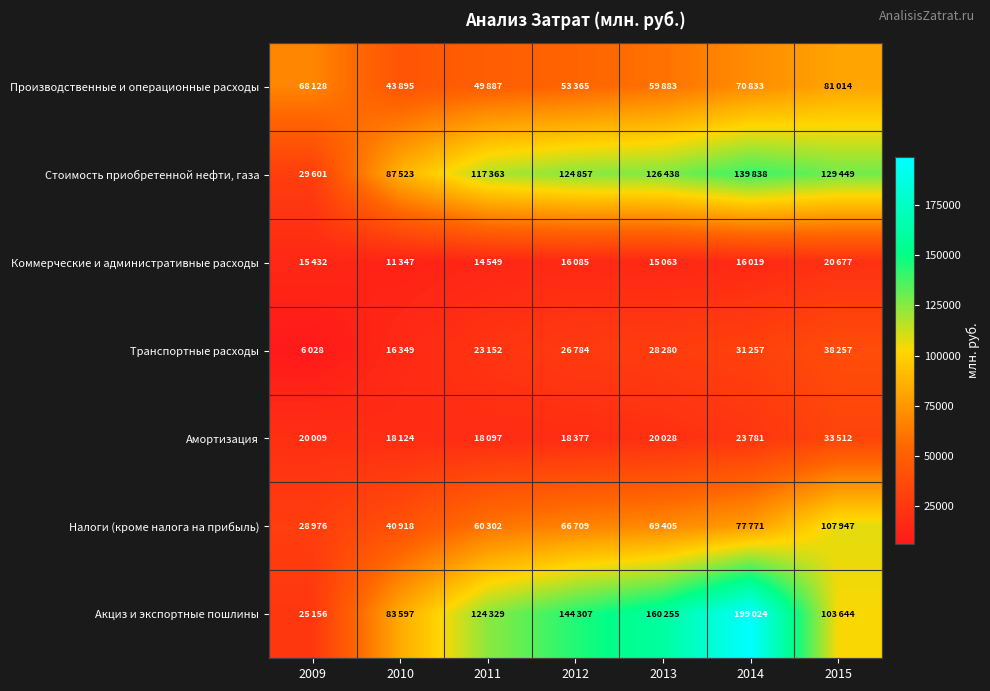

Reading left to right, extract all data points from this chart.

Производственные и операционные расходы: 2009=68128	2010=43895	2011=49887	2012=53365	2013=59883	2014=70833	2015=81014
Стоимость приобретенной нефти, газа: 2009=29601	2010=87523	2011=117363	2012=124857	2013=126438	2014=139838	2015=129449
Коммерческие и административные расходы: 2009=15432	2010=11347	2011=14549	2012=16085	2013=15063	2014=16019	2015=20677
Транспортные расходы: 2009=6028	2010=16349	2011=23152	2012=26784	2013=28280	2014=31257	2015=38257
Амортизация: 2009=20009	2010=18124	2011=18097	2012=18377	2013=20028	2014=23781	2015=33512
Налоги (кроме налога на прибыль): 2009=28976	2010=40918	2011=60302	2012=66709	2013=69405	2014=77771	2015=107947
Акциз и экспортные пошлины: 2009=25156	2010=83597	2011=124329	2012=144307	2013=160255	2014=199024	2015=103644